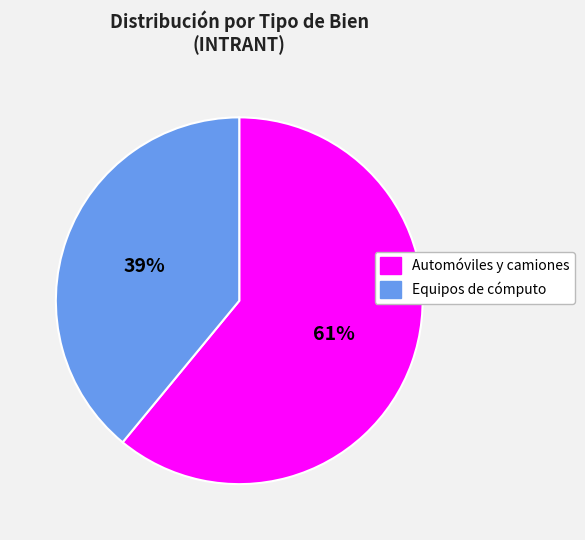

What percentage is the Automóviles y camiones slice, to the nearest percent?

61%